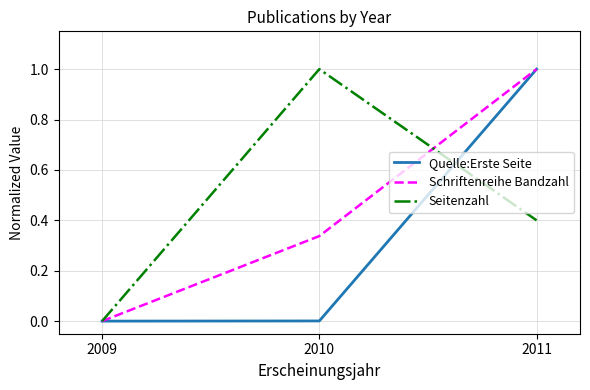

At 2010, list the series in order from smallest to largest.

Quelle:Erste Seite, Schriftenreihe Bandzahl, Seitenzahl